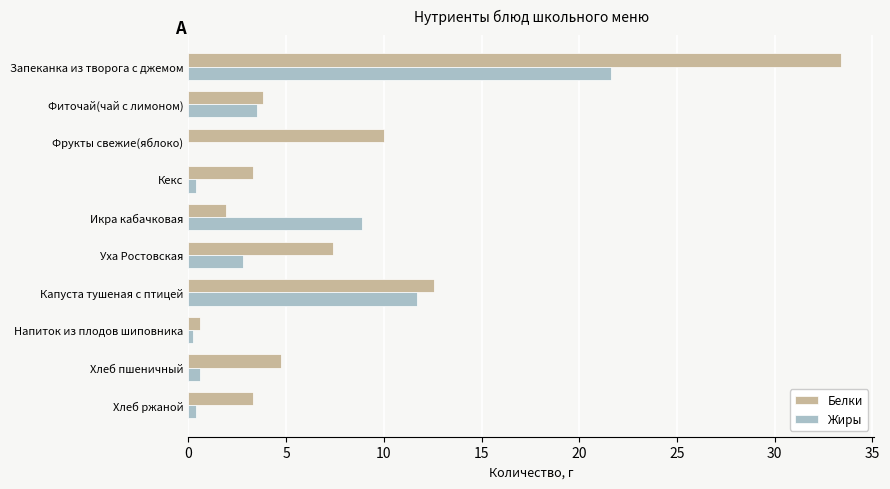

At which label does Жиры reach its peak?

Запеканка из творога с джемом